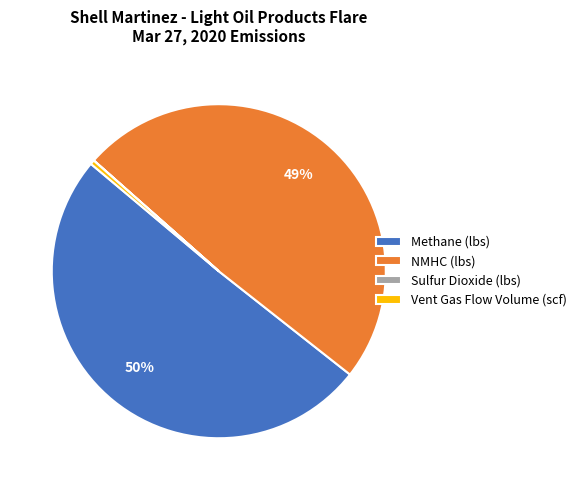

To the nearest percent, what is the average slice percentage?

25%